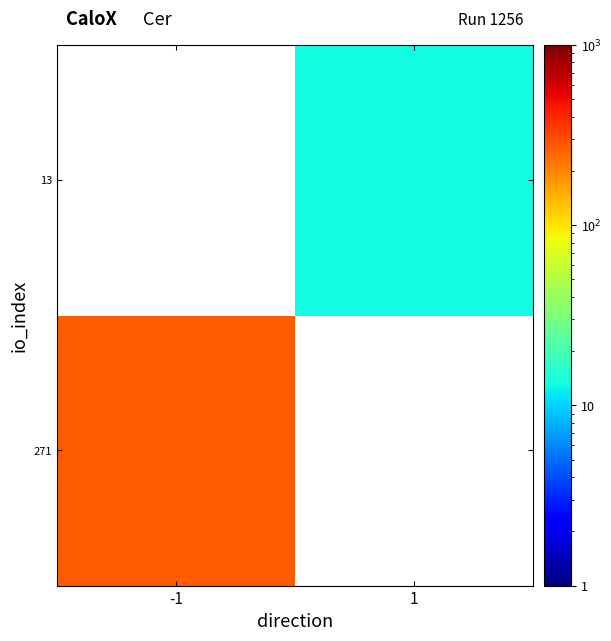

What is the smallest value displayed?

13.0